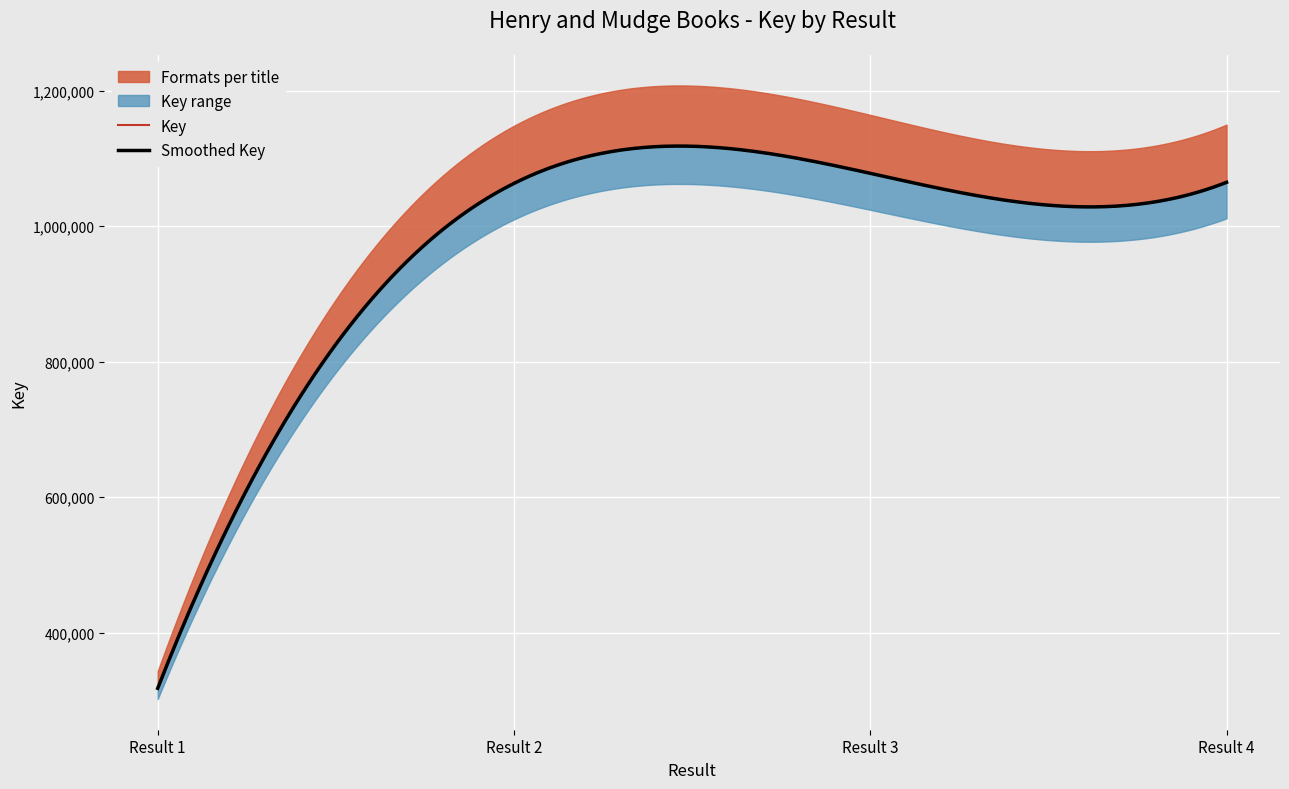

At which category is the sum across all series the highest?

3